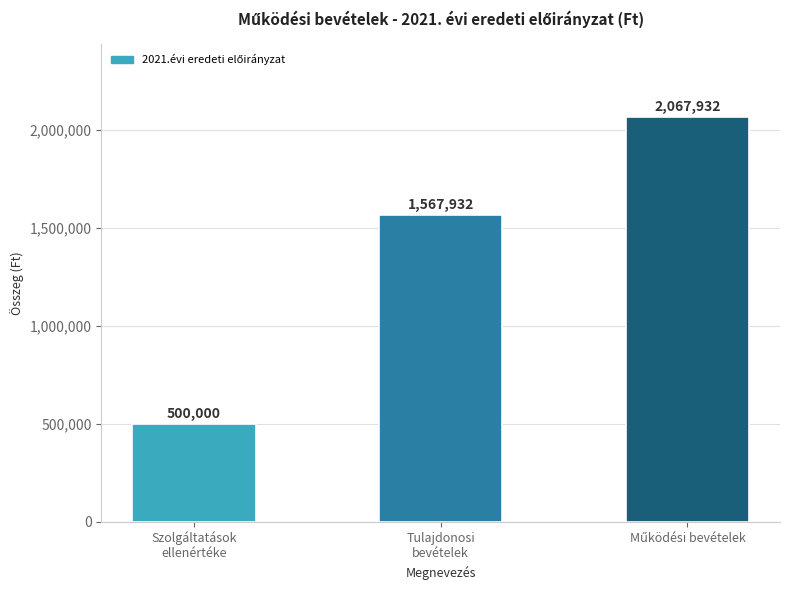

How many series are shown in this chart?

1